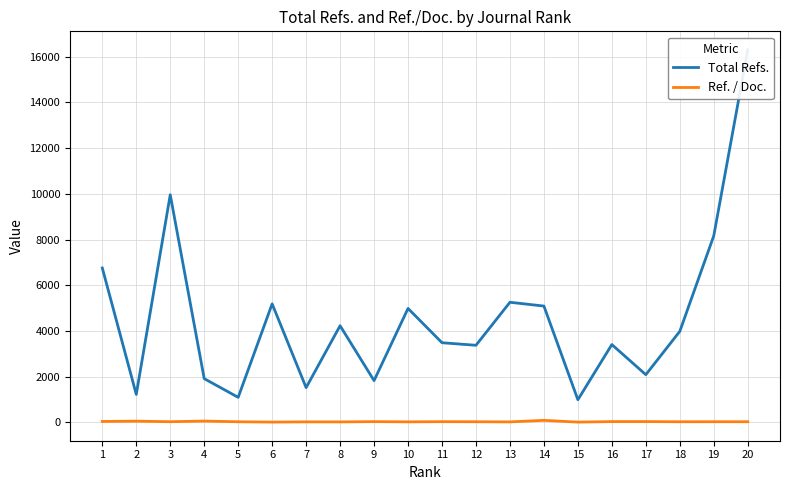

Read the Total Refs. value at 14.

5094.0